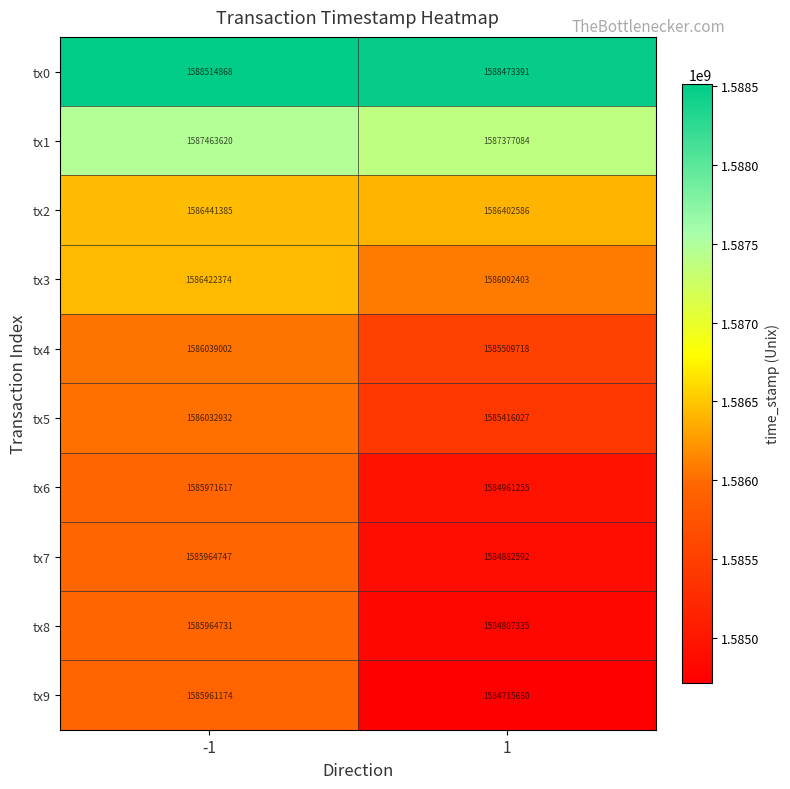

What is the lowest value of the tx5 series?

1585416027